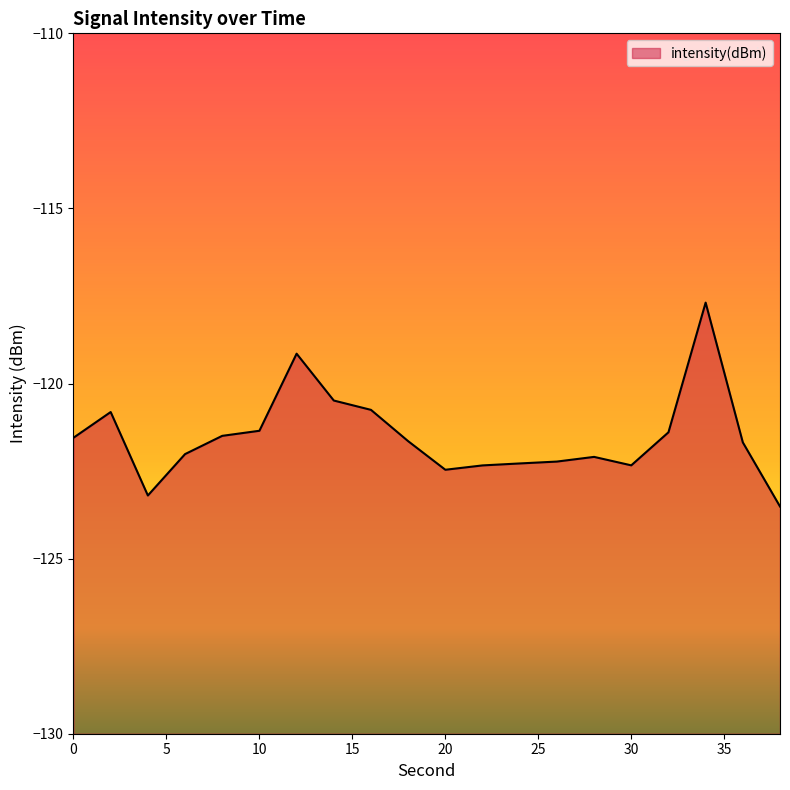

Where is the first local minimum?

4